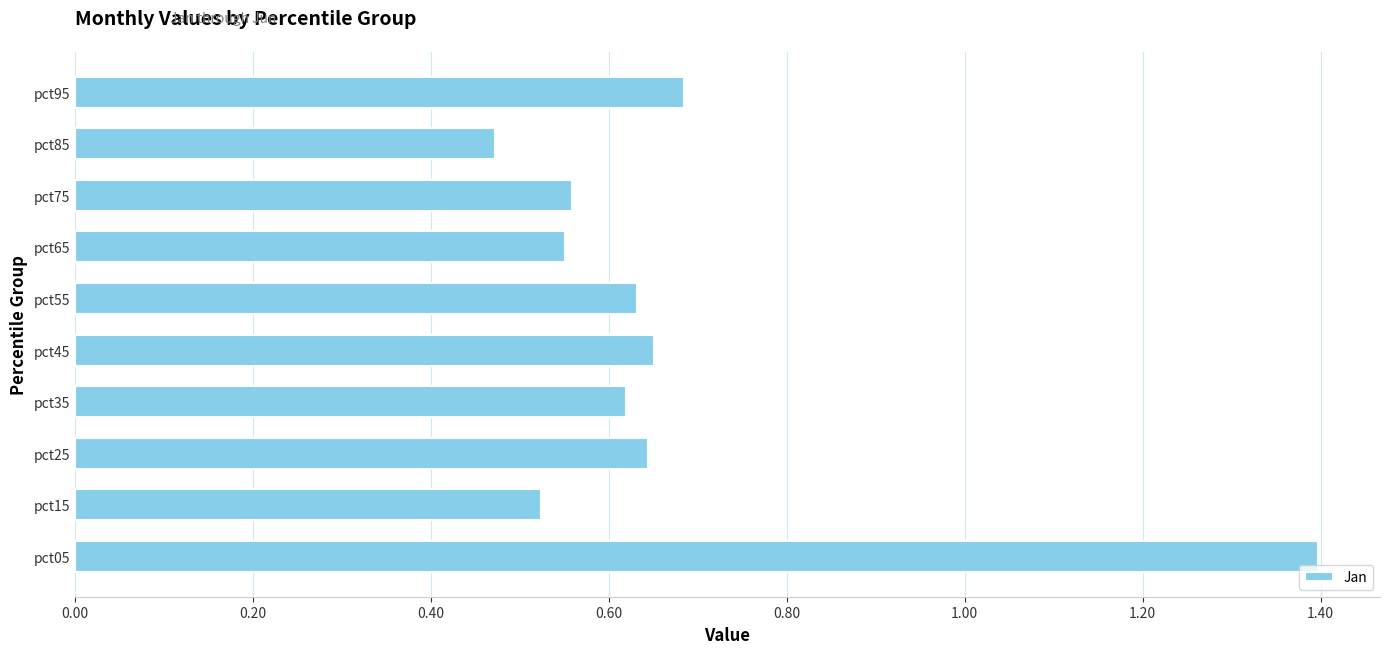

Is it true that the value at pct25 is 0.2?

False